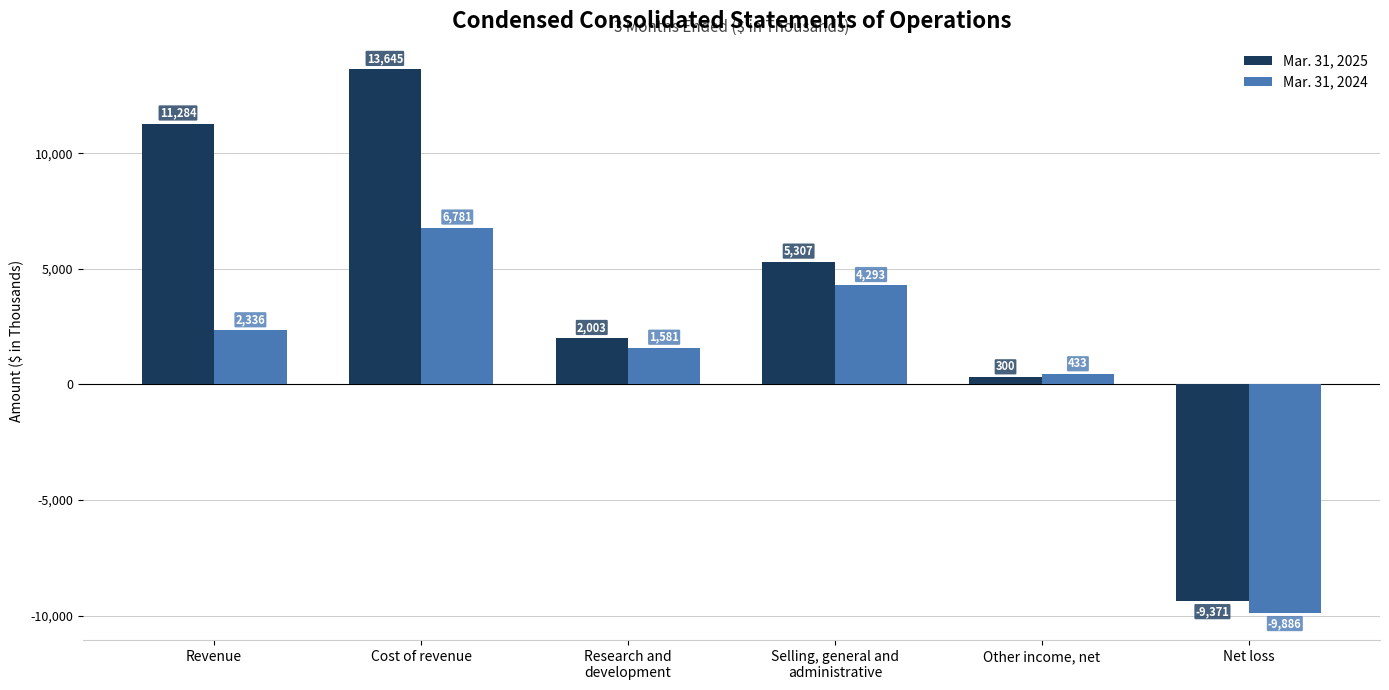

Reading right to left, what are all the values shown in this chart?

Mar. 31, 2025: -9371	300	5307	2003	13645	11284
Mar. 31, 2024: -9886	433	4293	1581	6781	2336